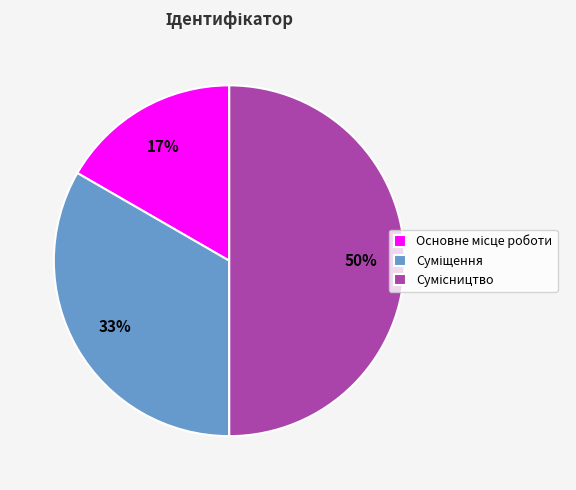

To the nearest percent, what is the difference between the Суміщення and Основне місце роботи slice percentages?

17%